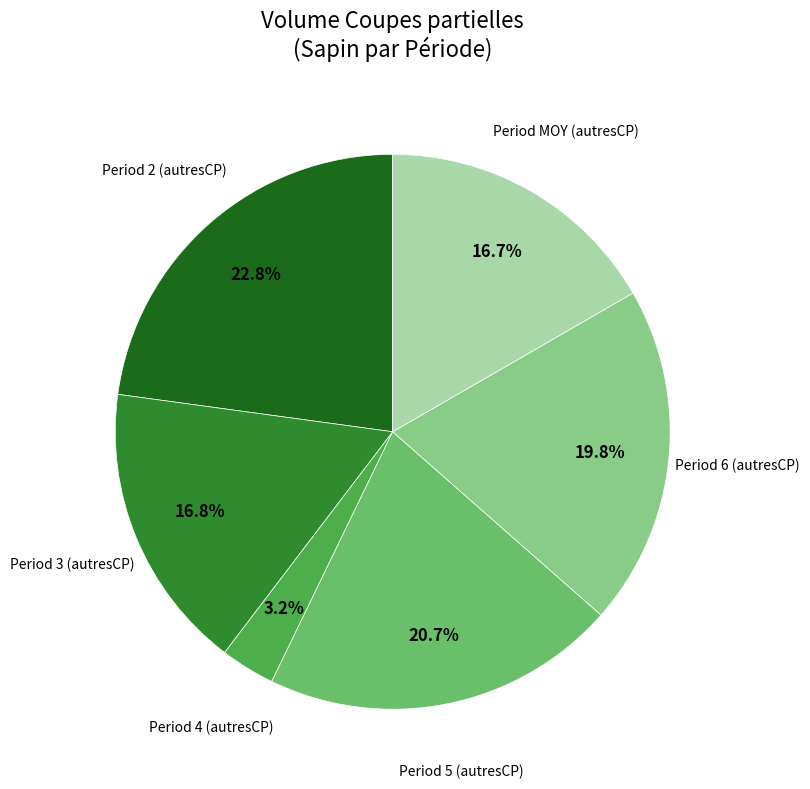

Does any single category account for the majority?

No